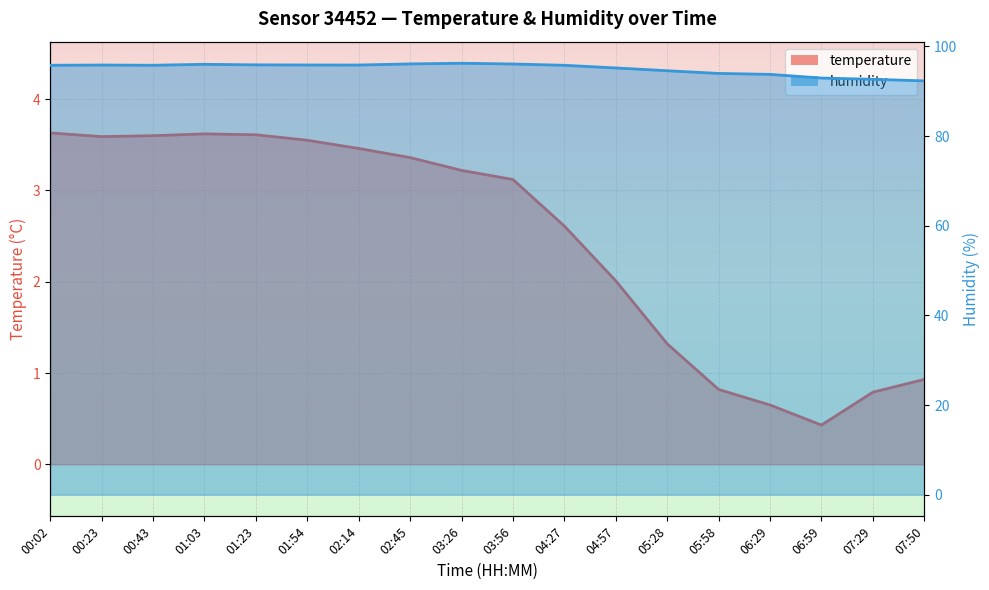

What position from the left is 00:43?

3